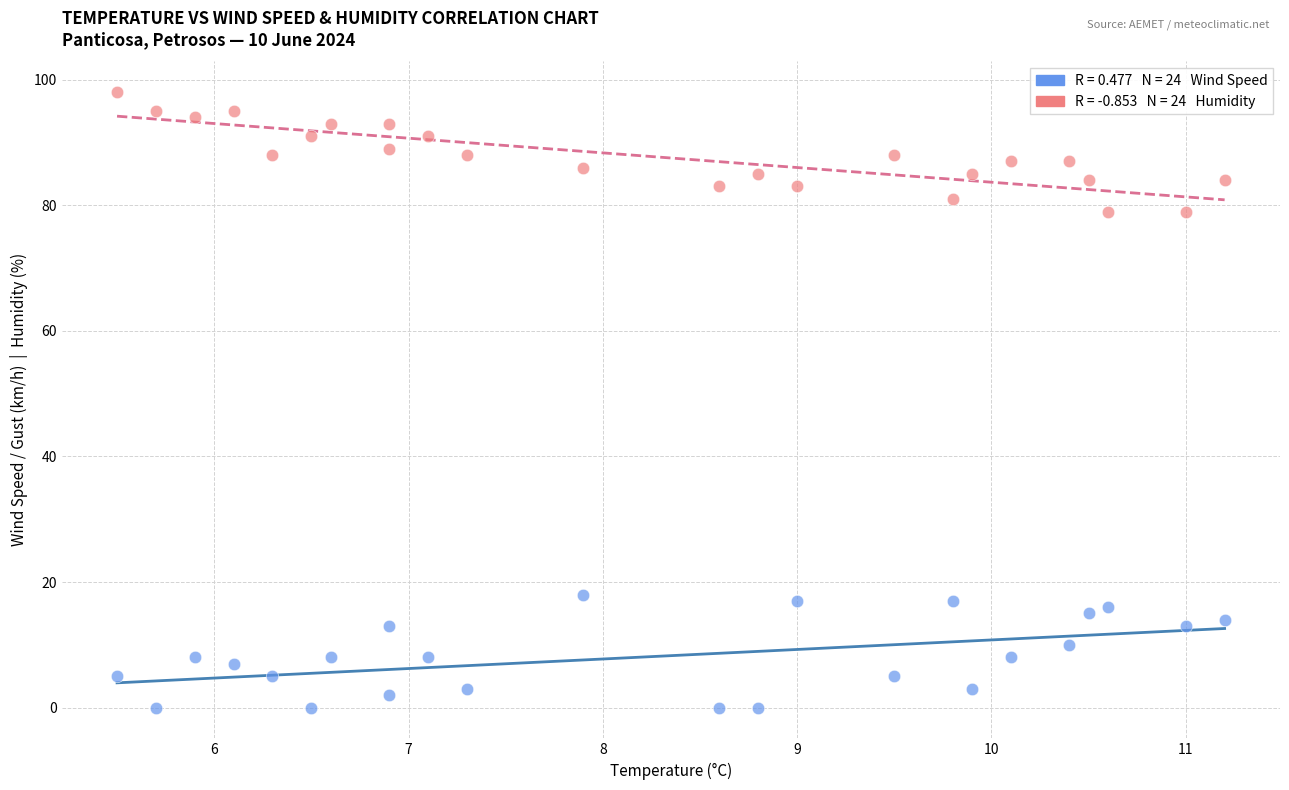

Across all data points, what is the range of Y values (max minus min)?

98